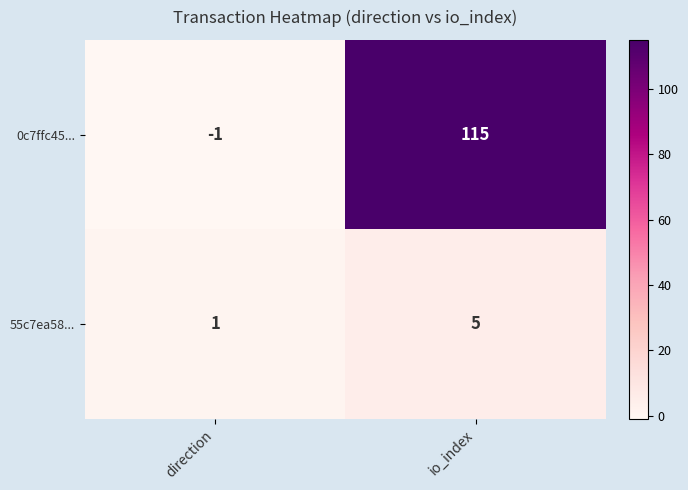

Which series changed the most between direction and io_index?

0c7ffc45...